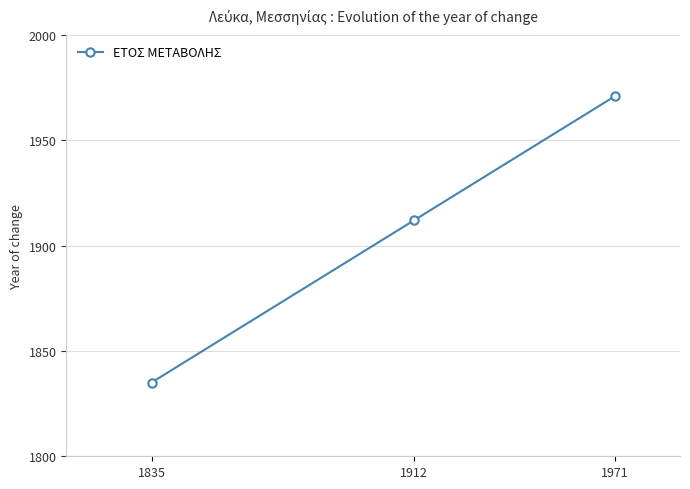

At which category does the chart reach its minimum across all series?

1835